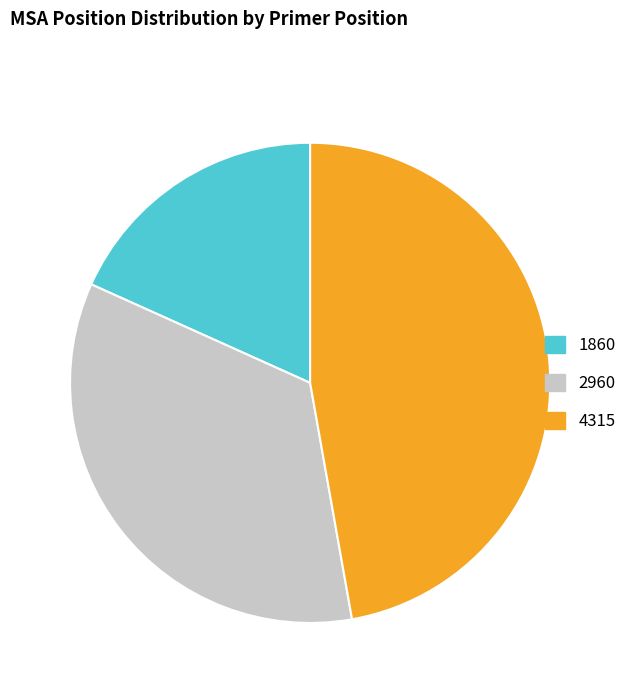

Rank the categories by value from lowest to highest.

1860, 2960, 4315